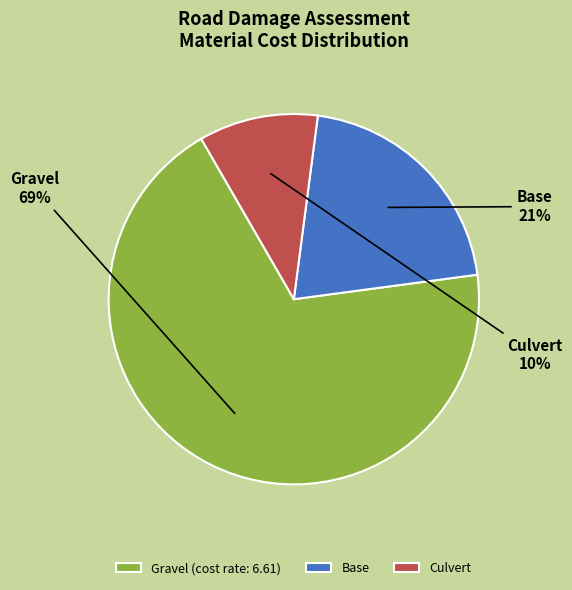

What is the majority slice?

Gravel